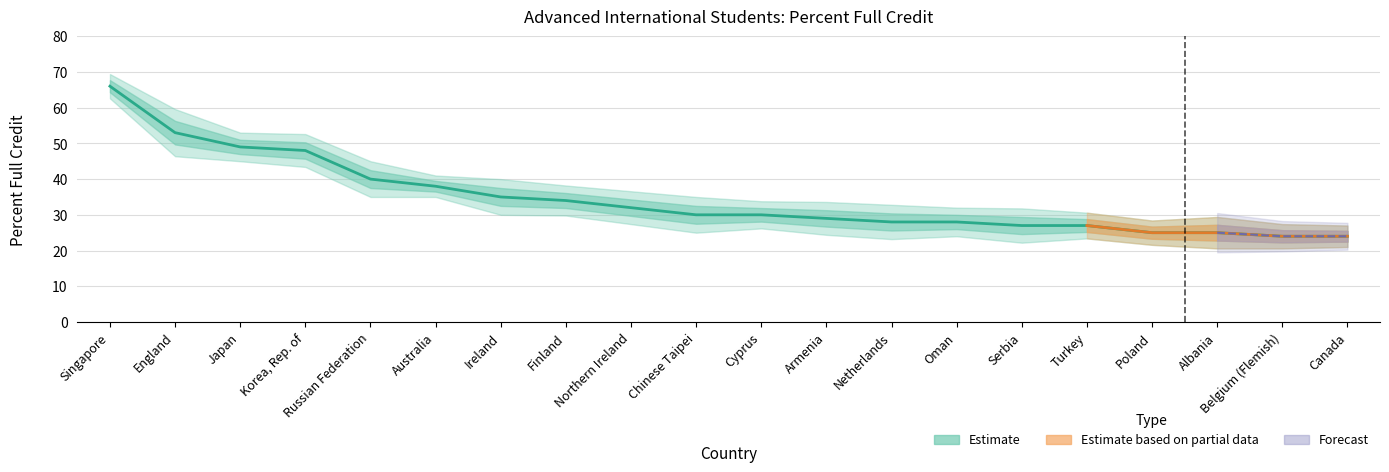

At which label is the value closest to 45?

Korea, Rep. of